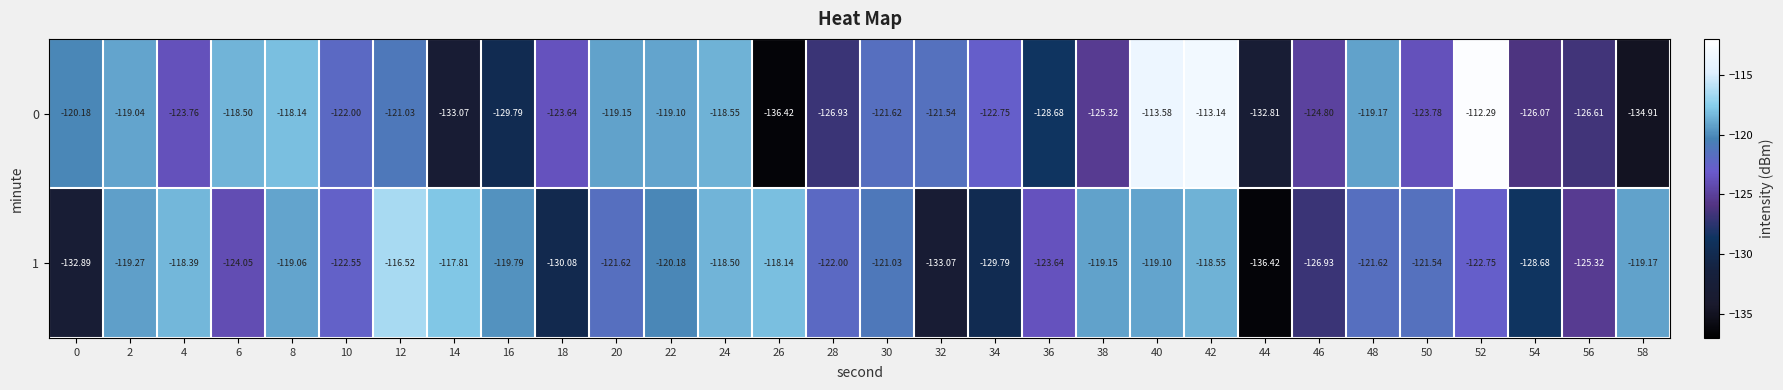

How many data points in 0 are less than -122?

15